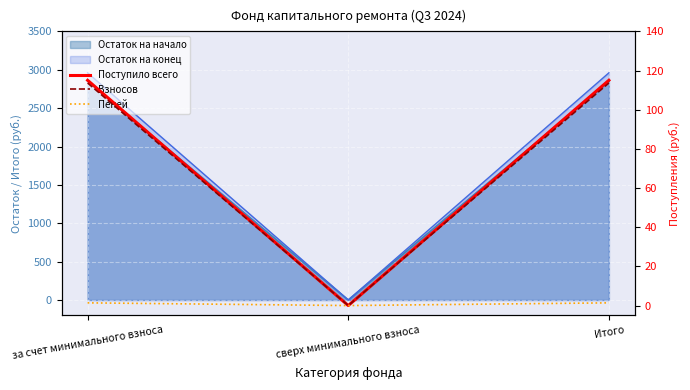

What is the label of the 2nd point from the left?

сверх минимального взноса